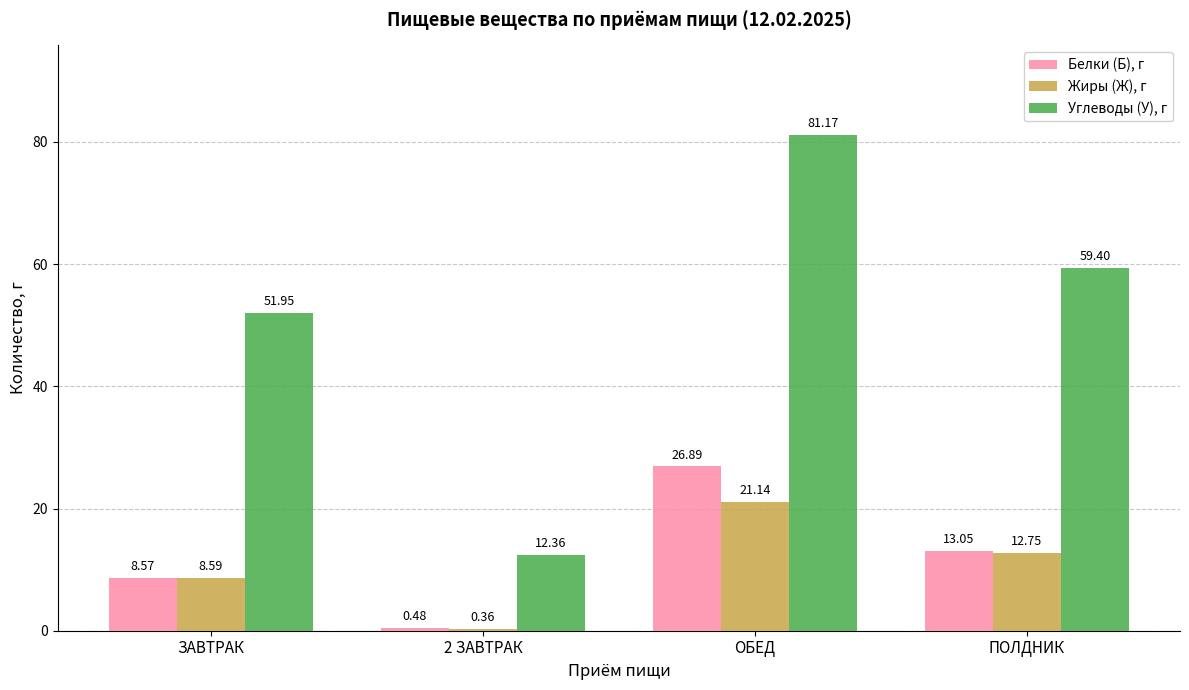

What is the difference between the Жиры (Ж), г values at 2 ЗАВТРАК and ЗАВТРАК?

8.2